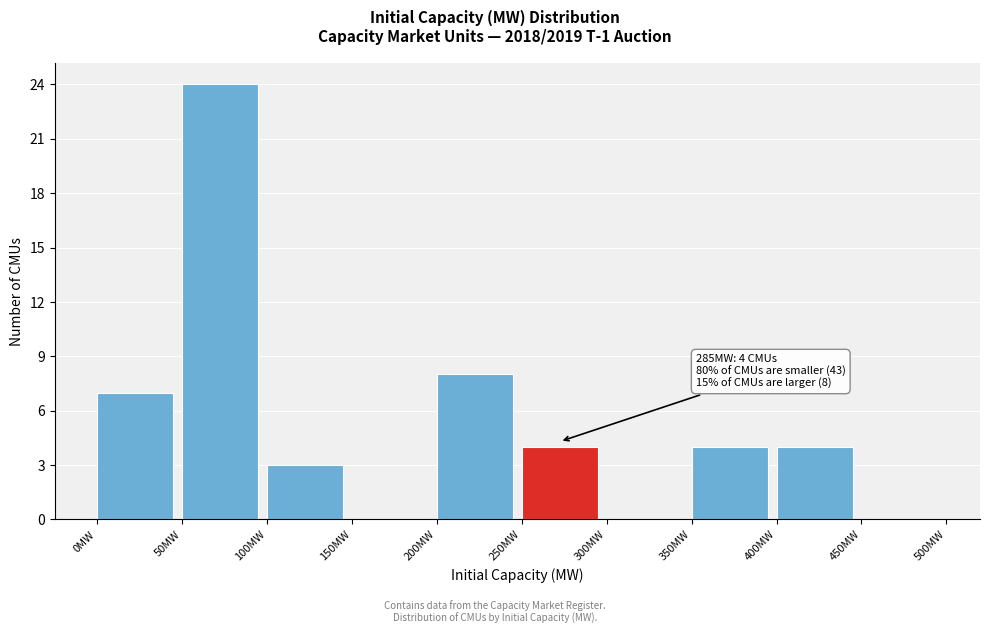

Which range on the x-axis has the tallest bar?

50 to 100